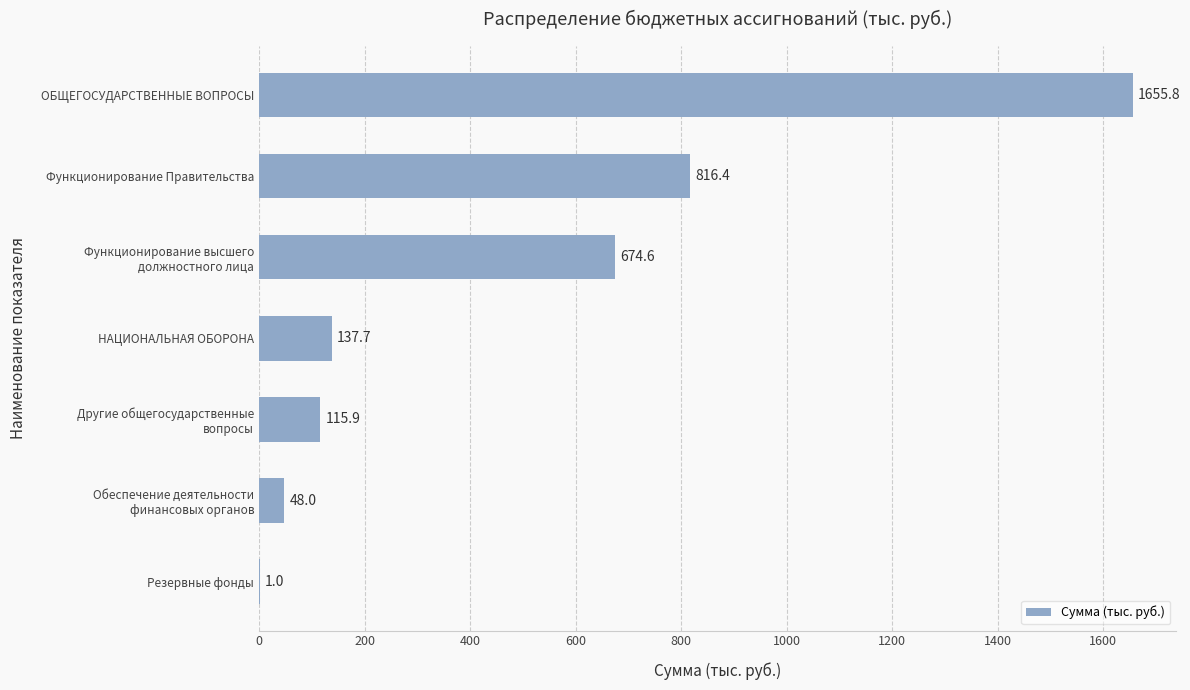

Are the bars horizontal?

Yes